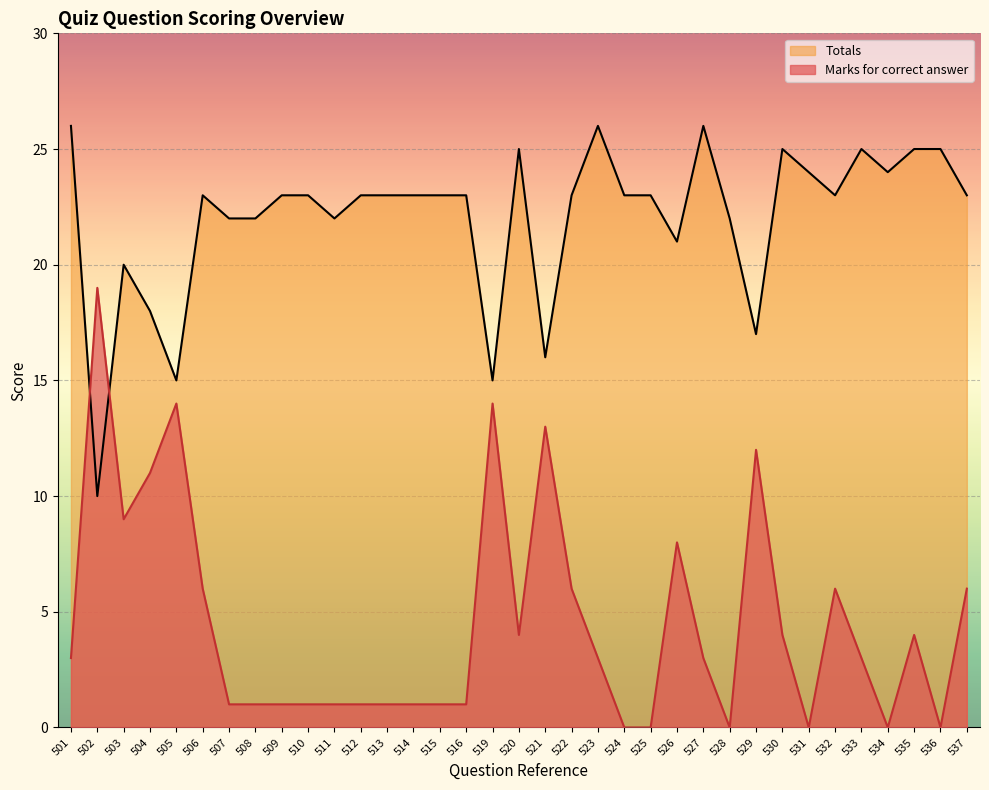

What is the difference between the maximum and minimum values in the Totals series?

16